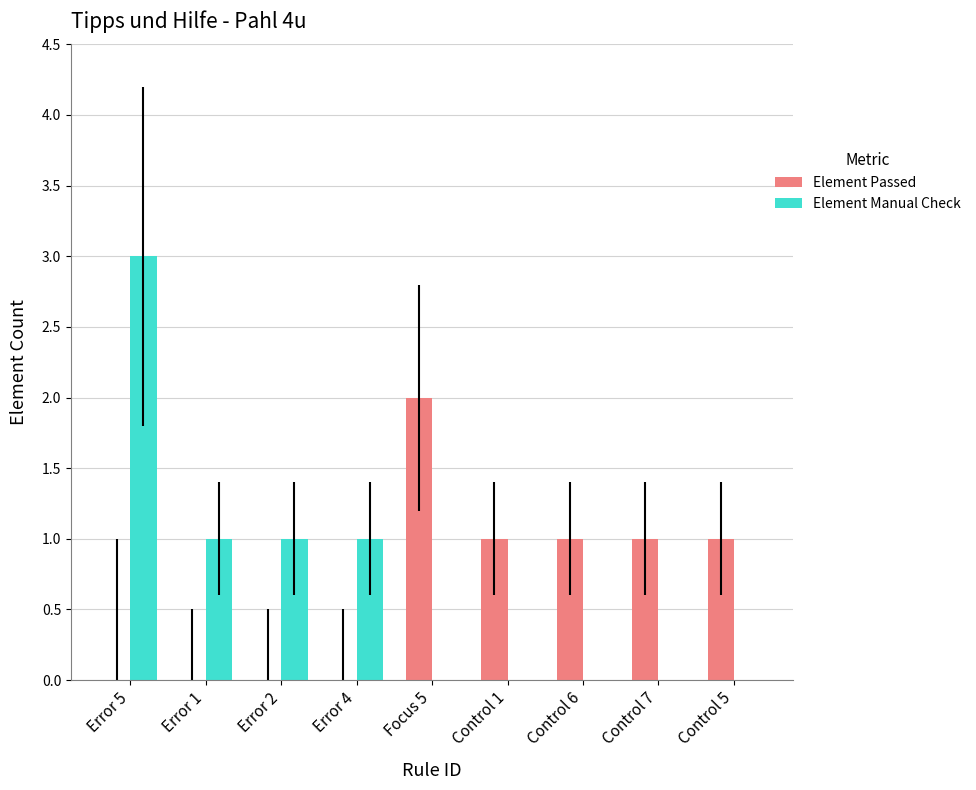

Which series has the widest spread of values?

Element Manual Check